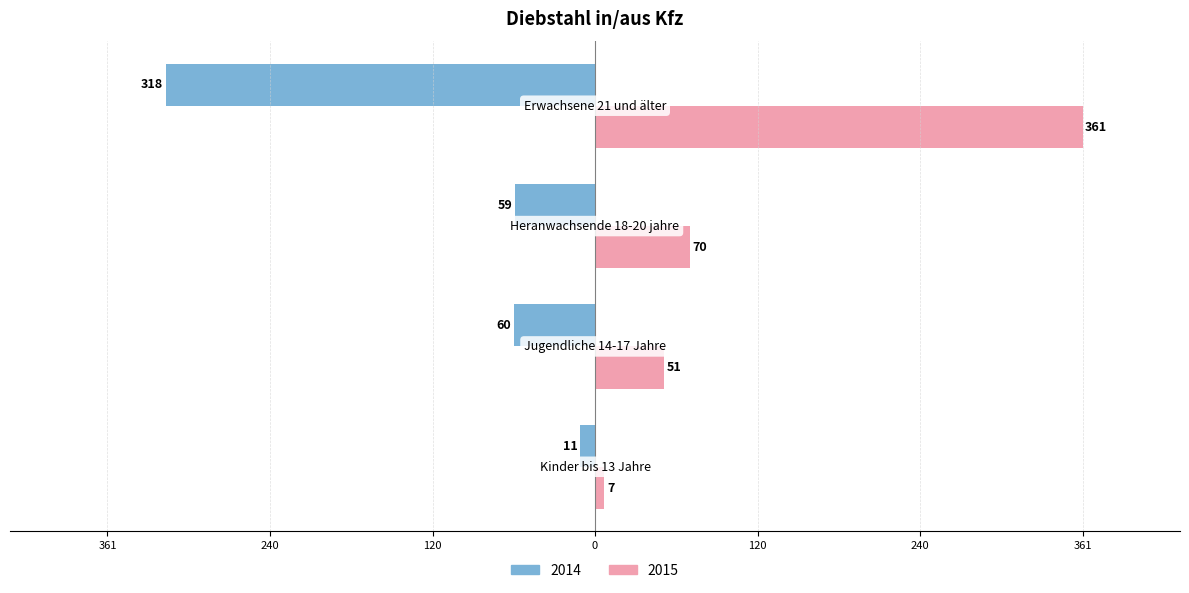

Reading left to right, list all the values displayed in this chart.

2014: -11	-60	-59	-318
2015: 7	51	70	361